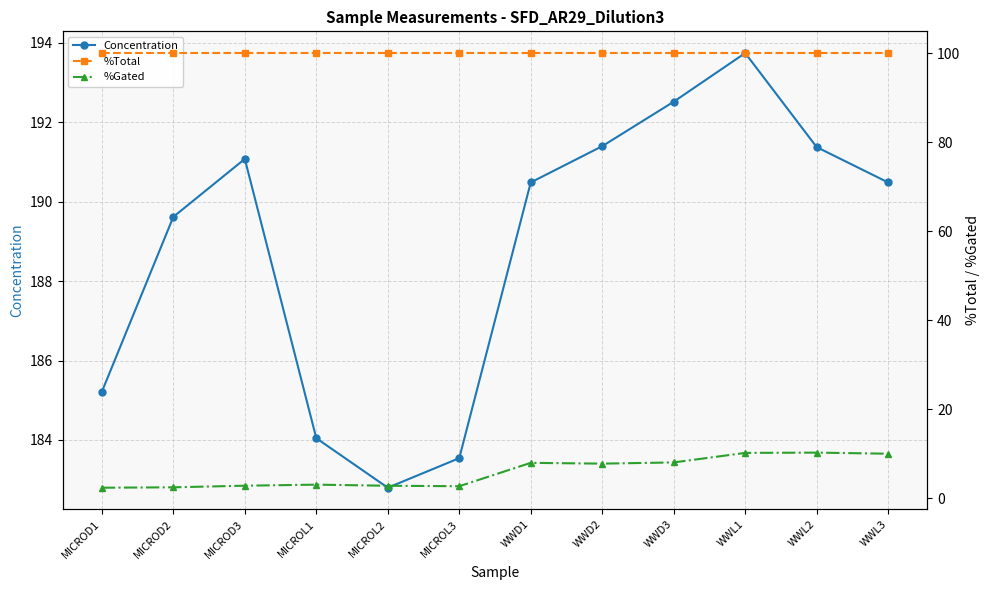

True or false: %Total and Concentration cross at least once.

False